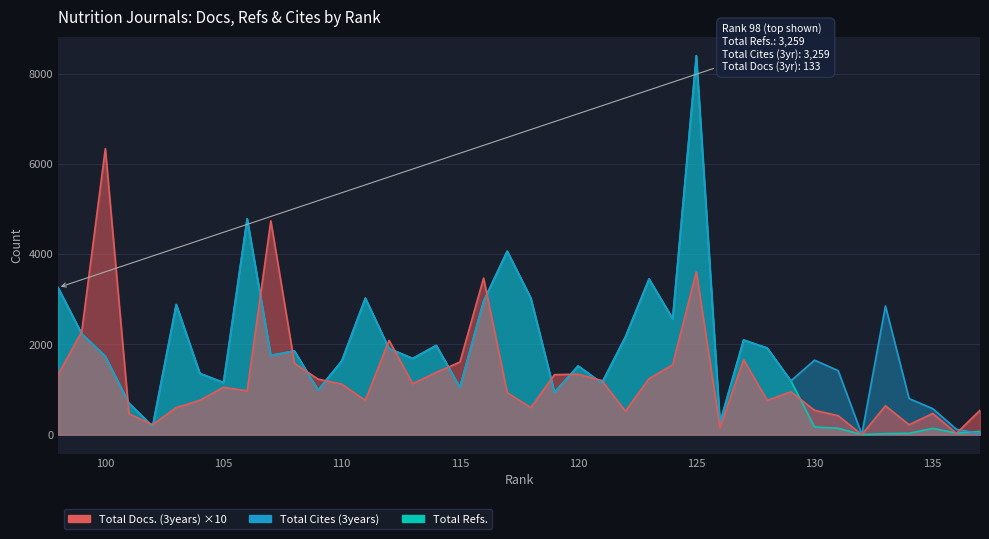

Where is Total Refs. nearest to the value 4200?

117